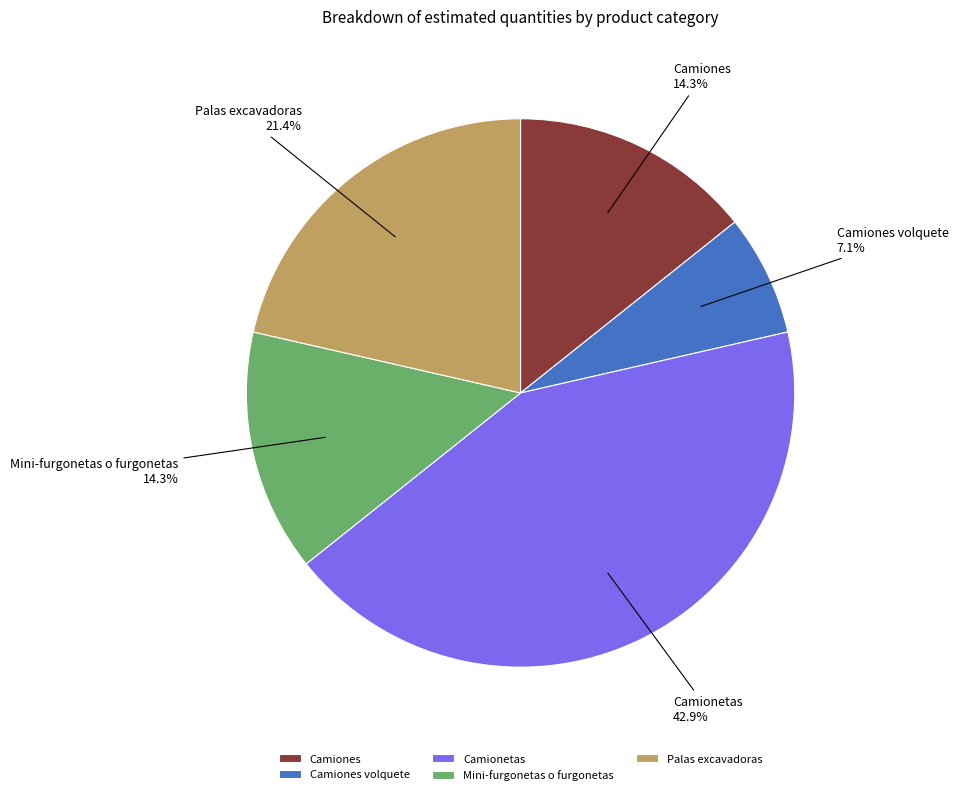

To the nearest percent, what portion does Camionetas represent?

43%